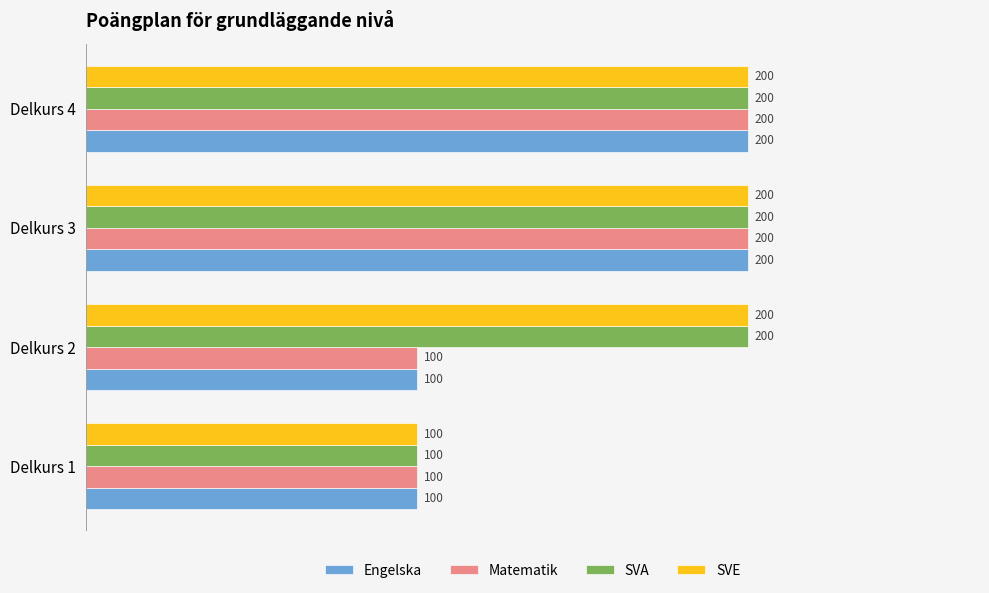

What is the greatest value displayed?

200